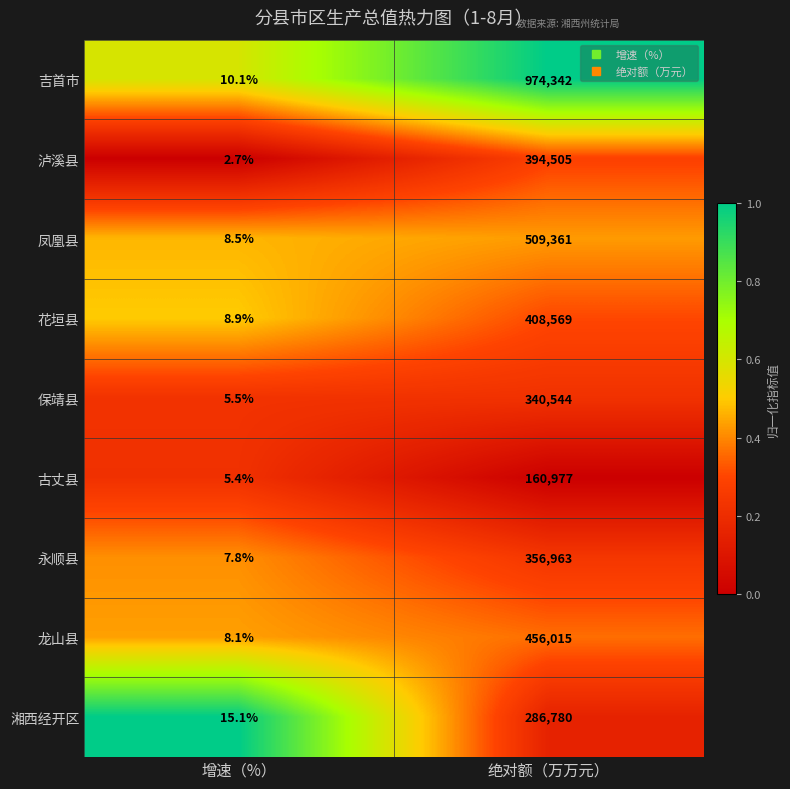

Reading left to right, transcribe all the data shown in this chart.

吉首市: 增速（%）=10.1	绝对额（万万元）=974342.0
泸溪县: 增速（%）=2.7	绝对额（万万元）=394505.0
凤凰县: 增速（%）=8.5	绝对额（万万元）=509361.0
花垣县: 增速（%）=8.9	绝对额（万万元）=408569.0
保靖县: 增速（%）=5.5	绝对额（万万元）=340544.0
古丈县: 增速（%）=5.4	绝对额（万万元）=160977.0
永顺县: 增速（%）=7.8	绝对额（万万元）=356963.0
龙山县: 增速（%）=8.1	绝对额（万万元）=456015.0
湘西经开区: 增速（%）=15.1	绝对额（万万元）=286780.0